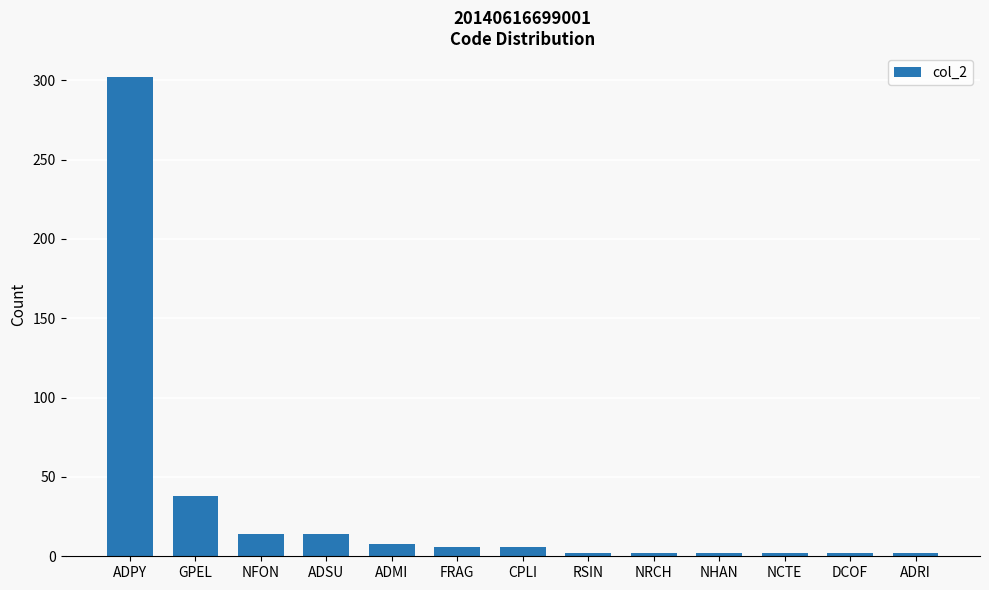

How many values are below 6?

6